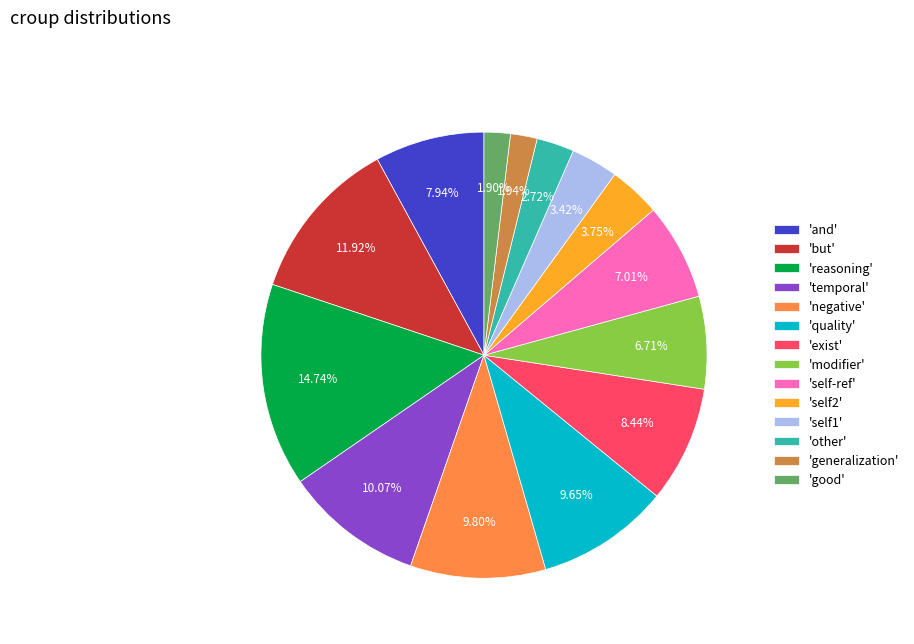

To the nearest percent, what is the average slice percentage?

7%